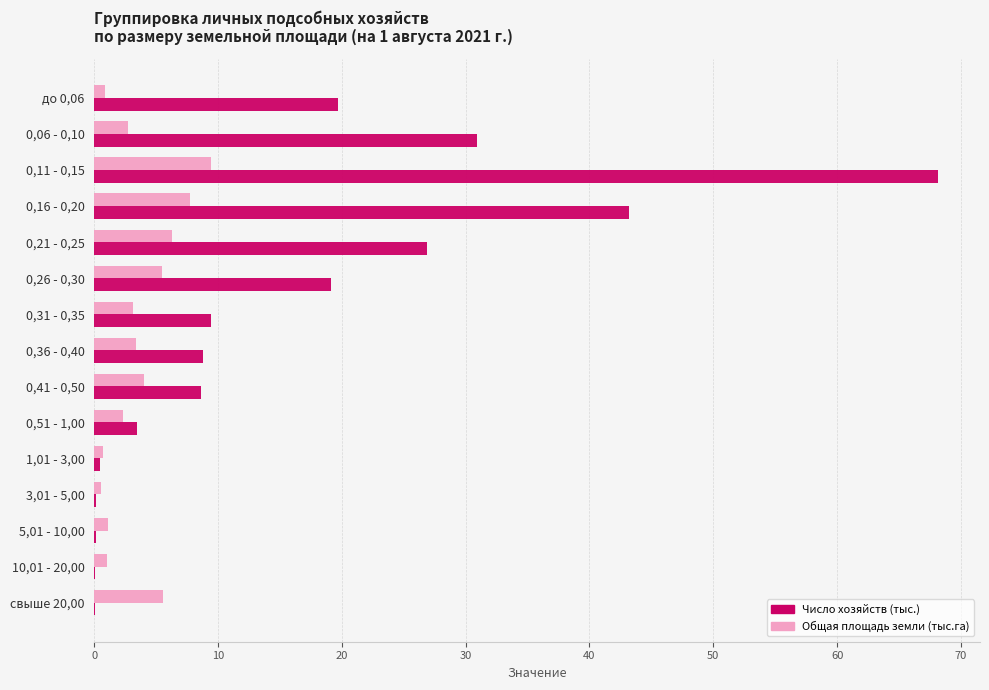

What is the highest value of the Число хозяйств (тыс.) series?

68.1